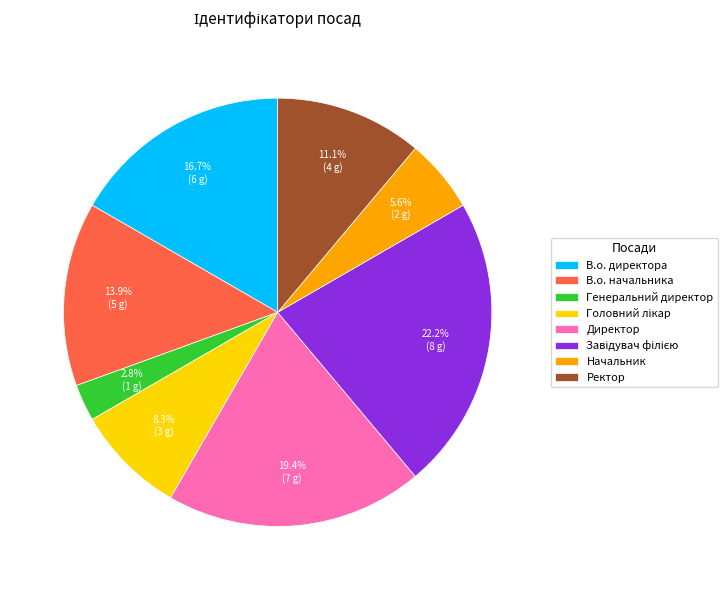

How many slices are in this pie chart?

8